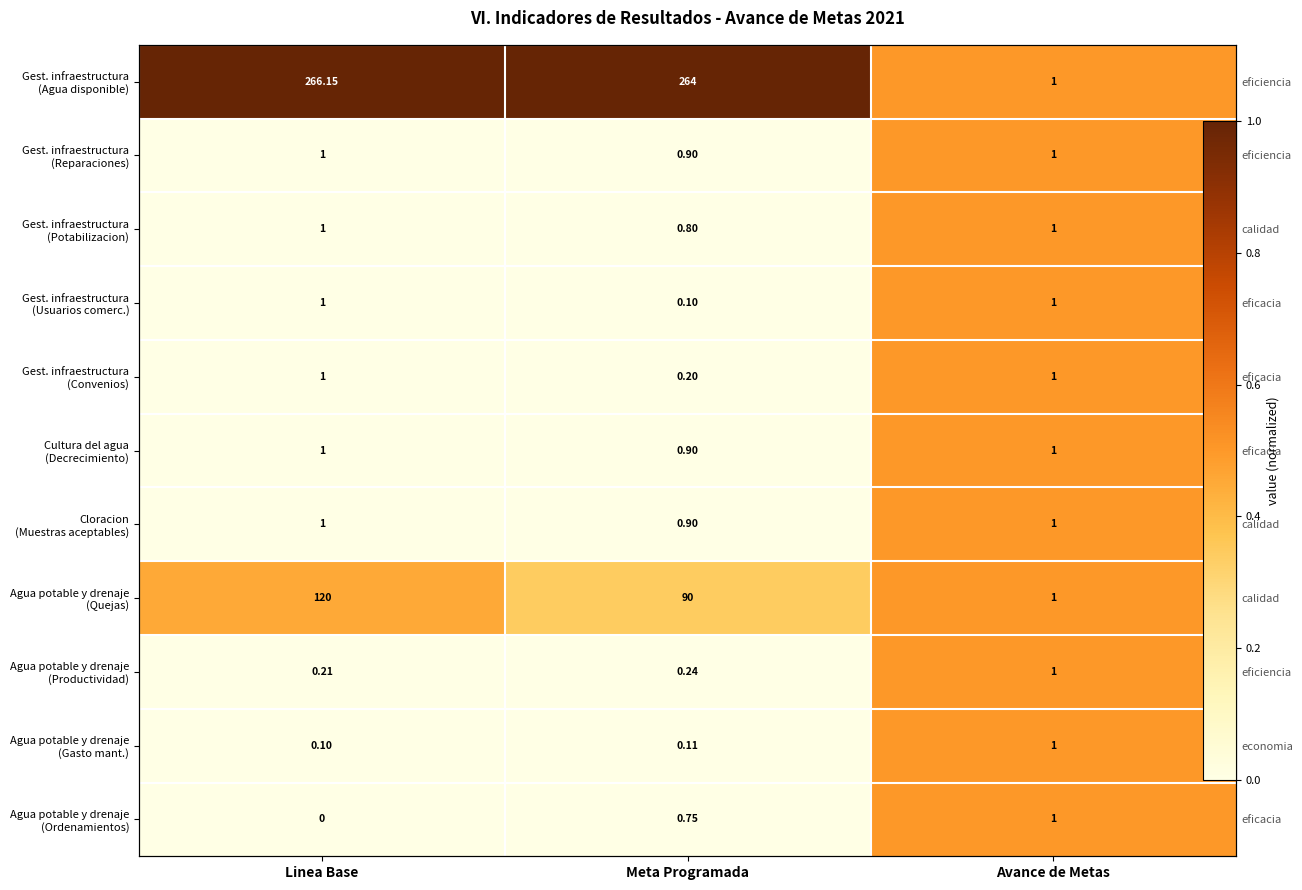

True or false: Gest. infraestructura (Convenios) has a value of 0.3 at Avance de Metas.

False